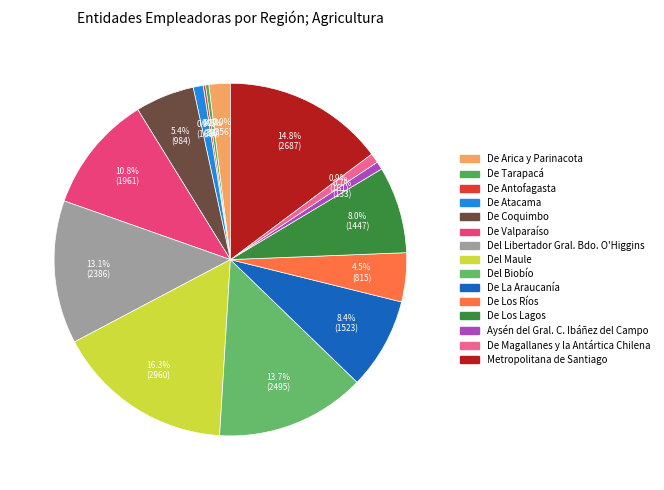

The De Atacama slice represents 11% of the pie. True or false?

False